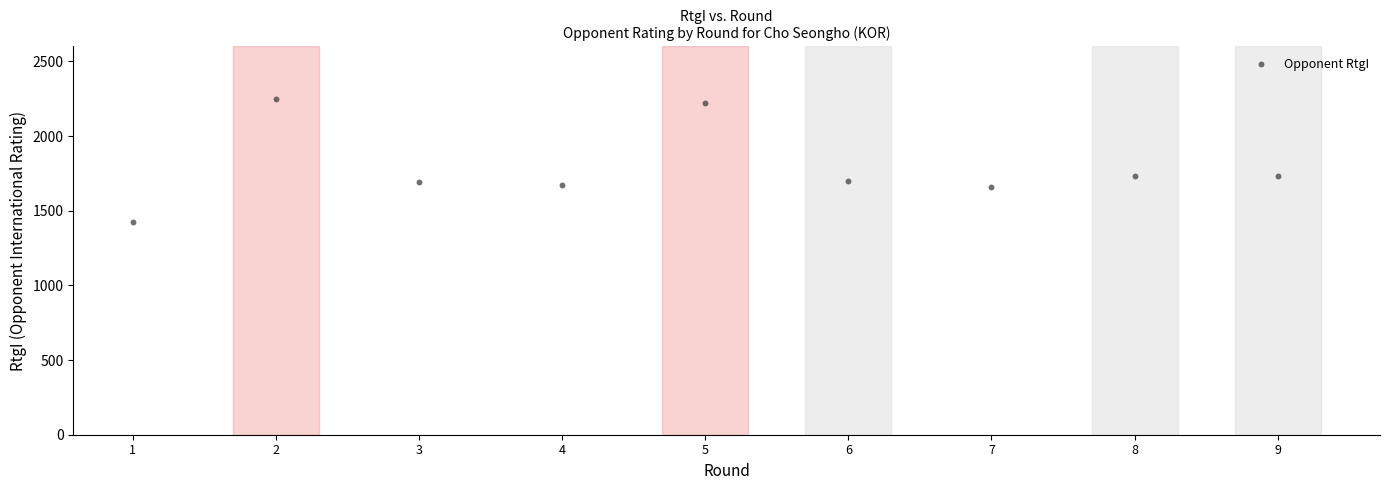

What is the average Y value?

1788